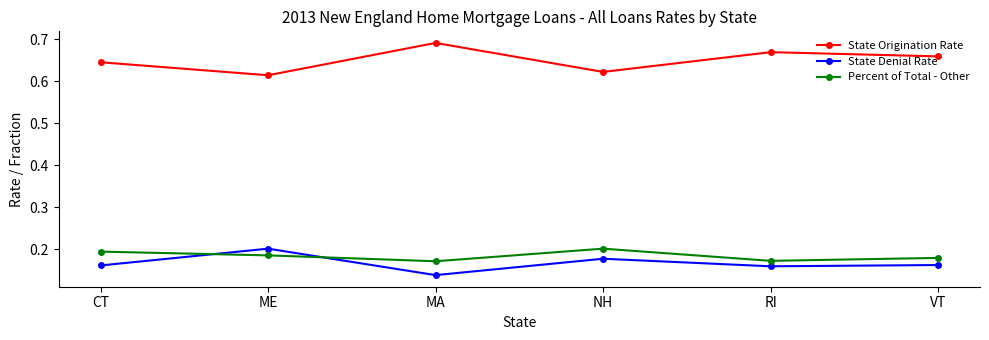

Where is the first local maximum for Percent of Total - Other?

NH